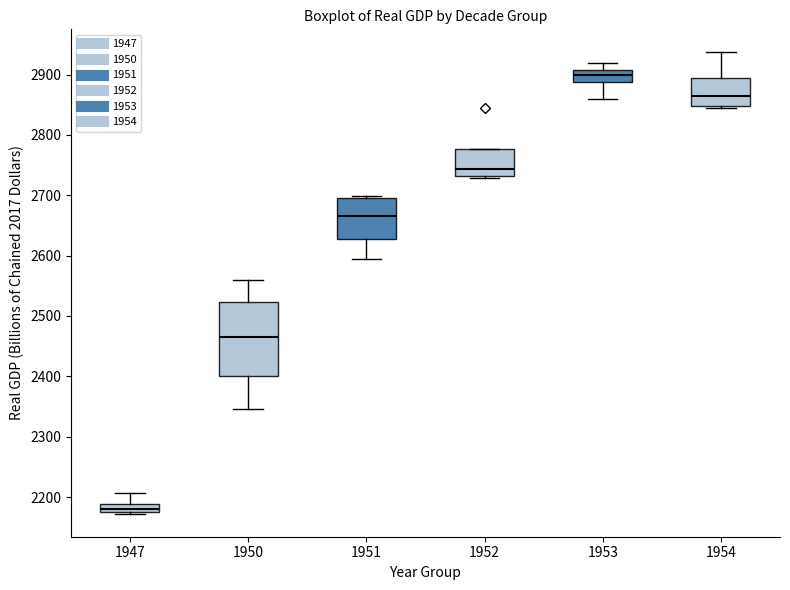

Comparing the boxes themselves (not the whiskers), which one is the tallest?

1950